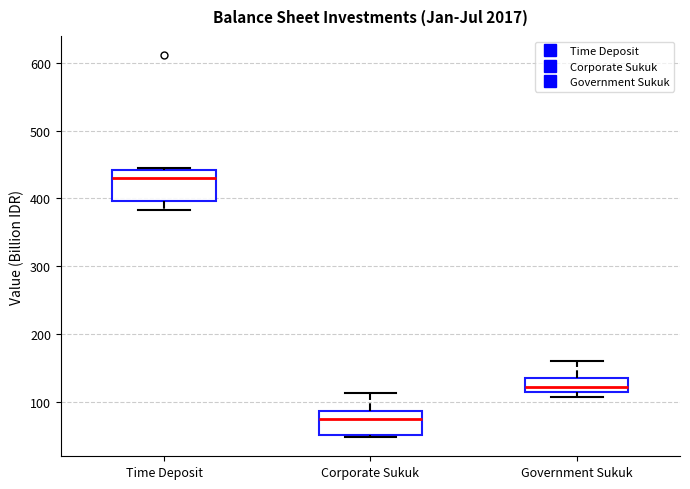

Reading left to right, transcribe this box plot: for each box, give where its median line is, the range the box spans, and where its two whiskers end, as read against the y-axis. The values are not printed on the chart, so give them approximately, as read against the axis.

Time Deposit: median 430, box 400 to 440, whiskers 380 to 450
Corporate Sukuk: median 70, box 50 to 90, whiskers 50 (just below the box's lower edge) to 110
Government Sukuk: median 120, box 110 to 140, whiskers 110 (just below the box's lower edge) to 160